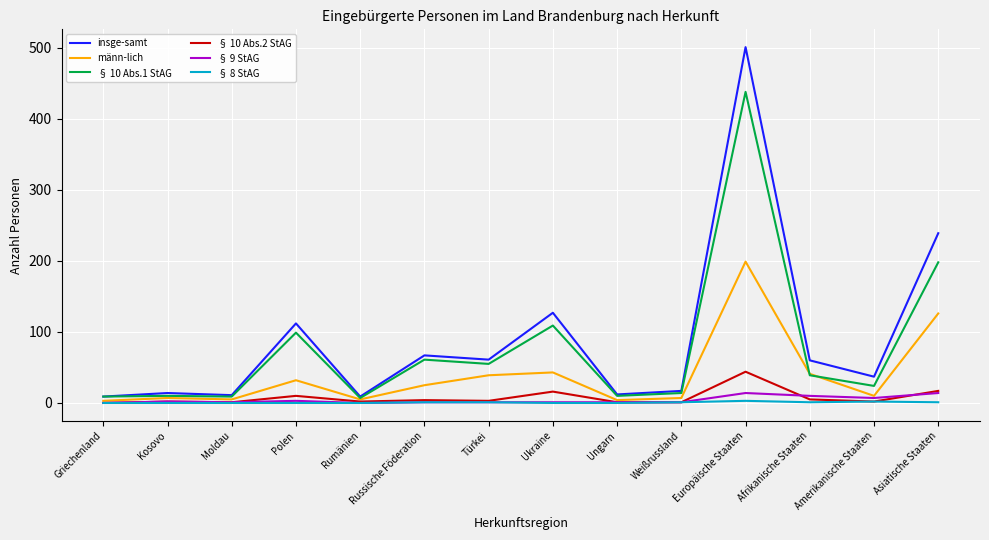

Which category has the highest value across all series?

Europäische Staaten